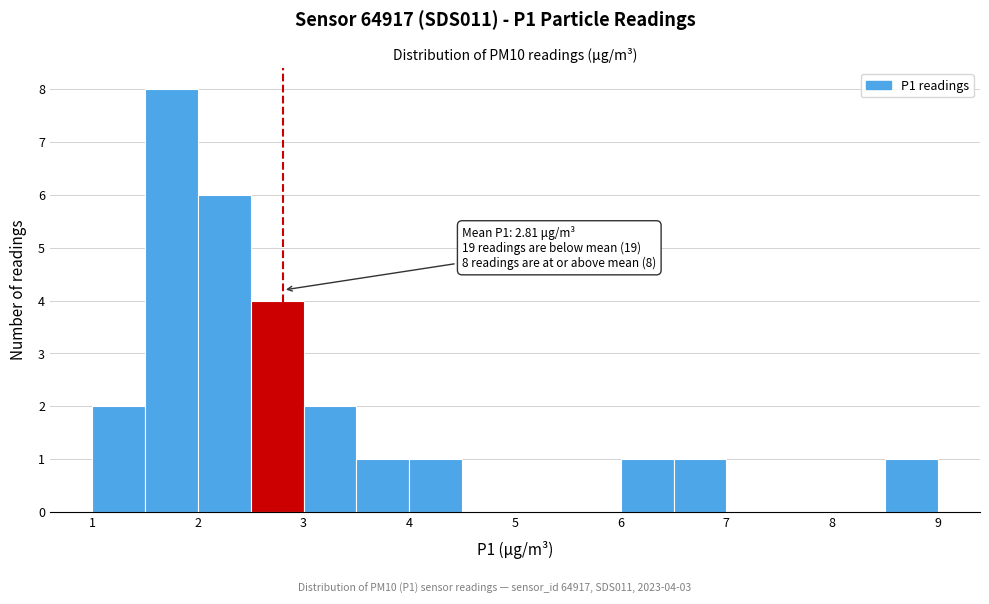

Over which range of the x-axis is the bar tallest?

1.5 to 2.0